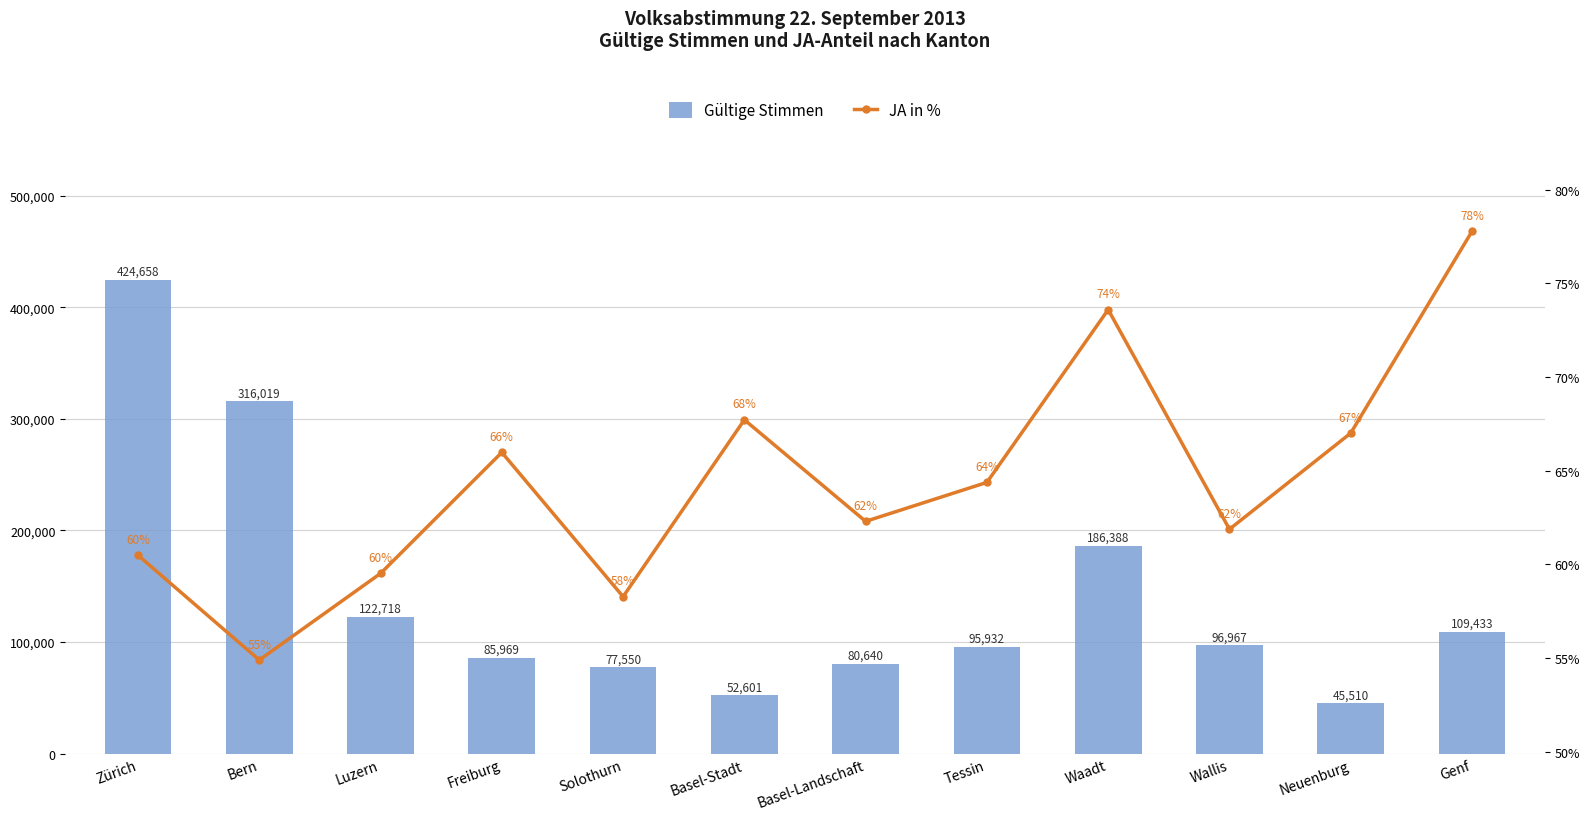

At Basel-Stadt, list the series in order from largest to smallest.

Gültige Stimmen, JA in %